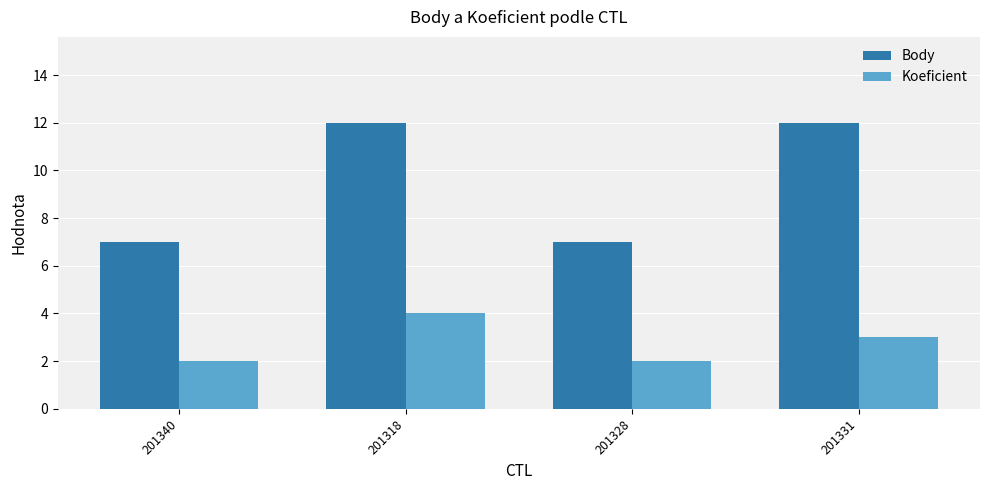

What is the sum of the Body values at 201318 and 201328?

19